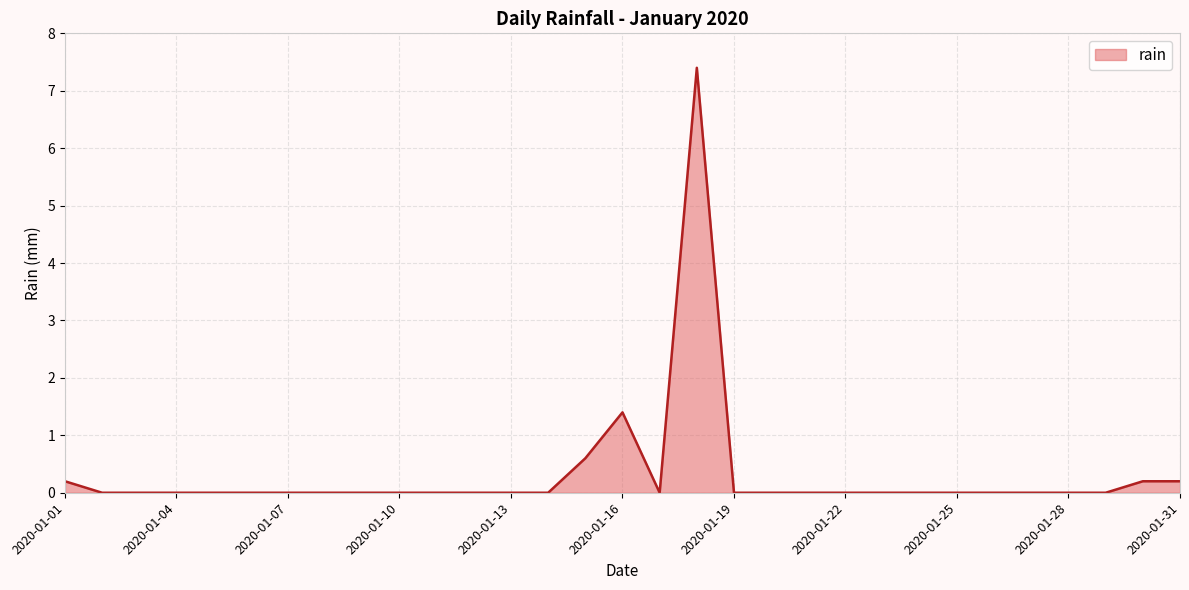

What is the difference between the maximum and minimum values?

7.4